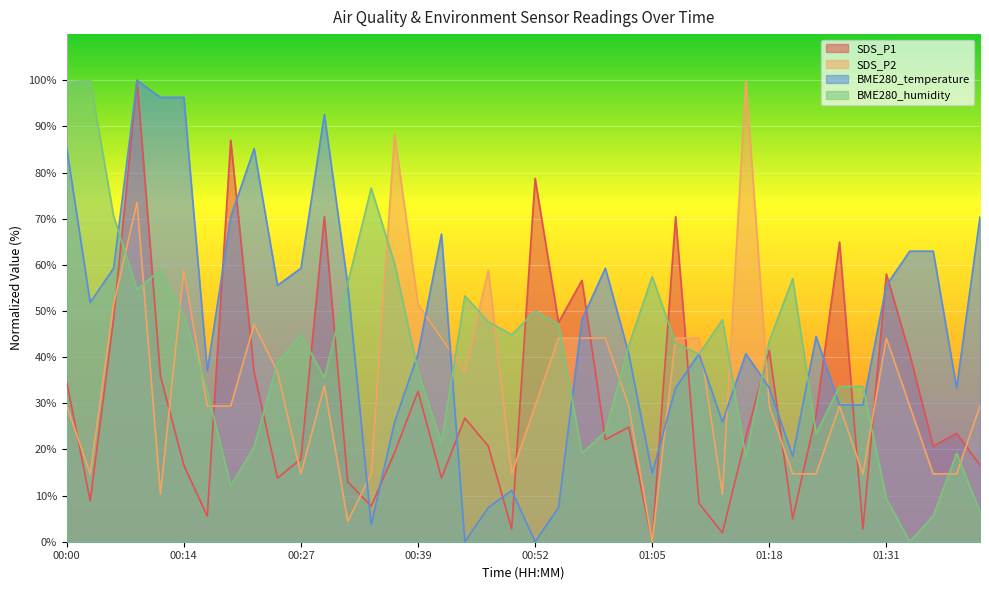

What is the label of the 16th point from the right?

01:02